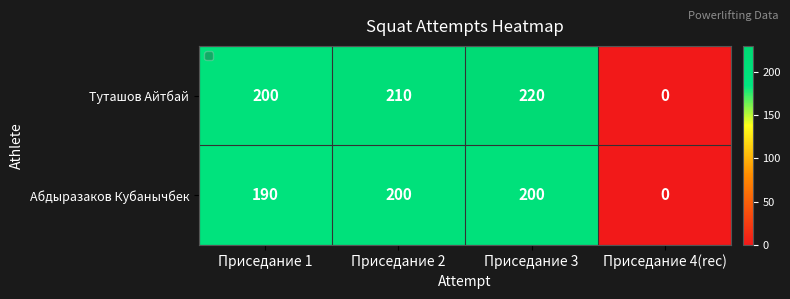

What is the spread (max minus min) of values at Приседание 1?

10